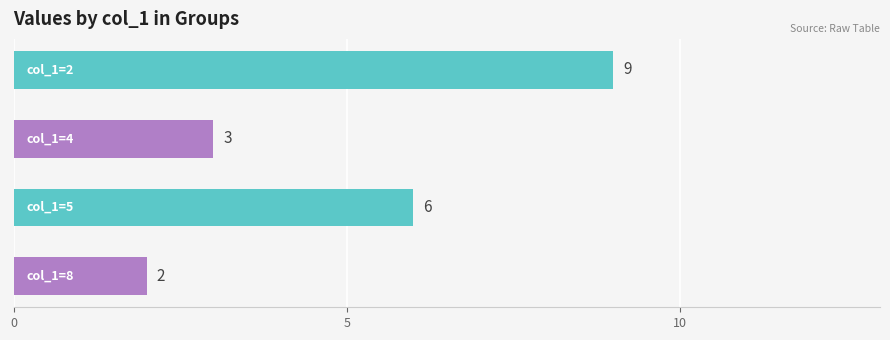

What is the value of the 1st bar from the top?

9